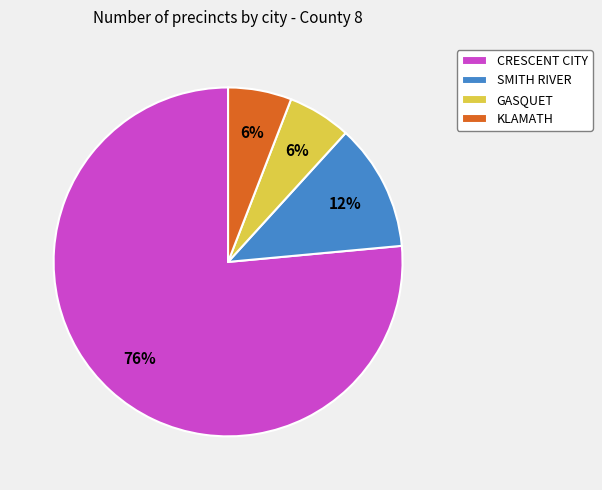

What is the largest slice in the pie chart?

CRESCENT CITY